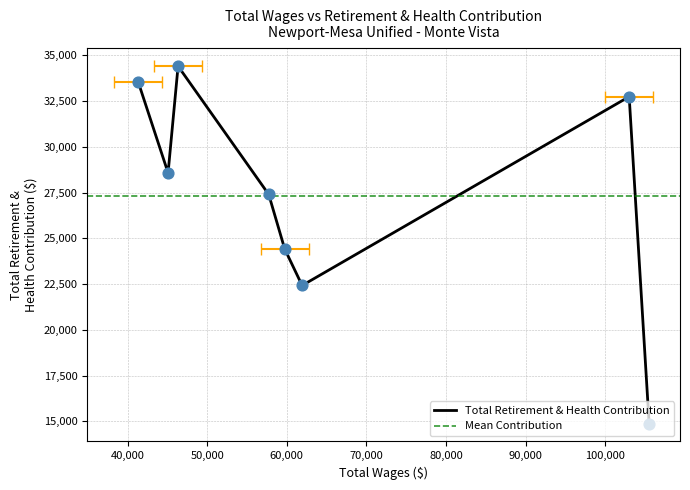

What is the change in value from 103013.0 to 45085.0?

-4165